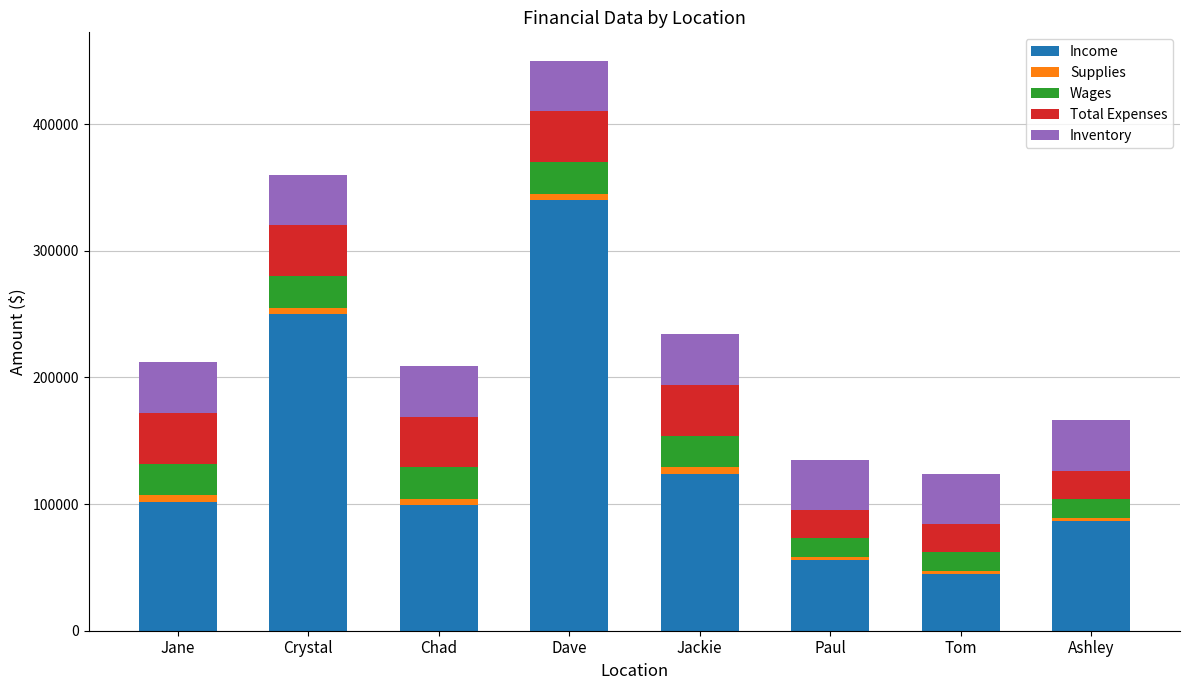

Where is Income nearest to the value 192500?

Crystal